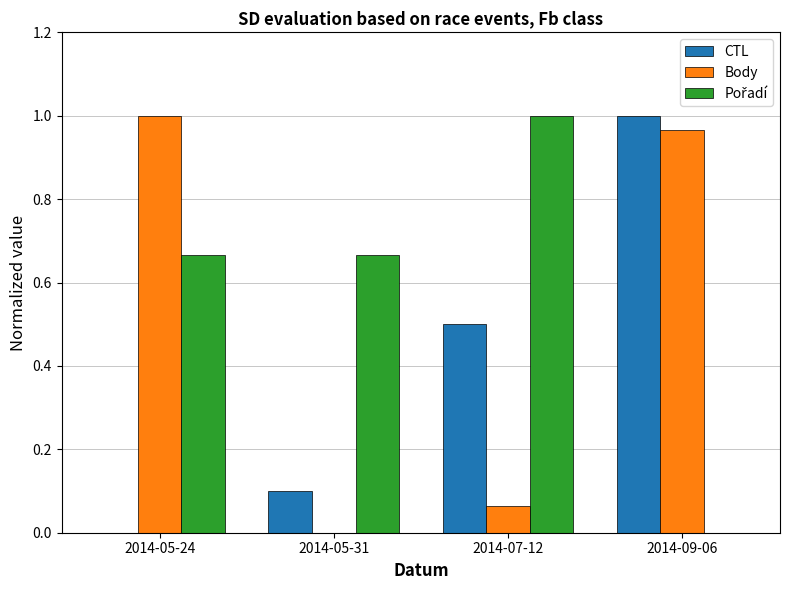

Are the bars horizontal?

No